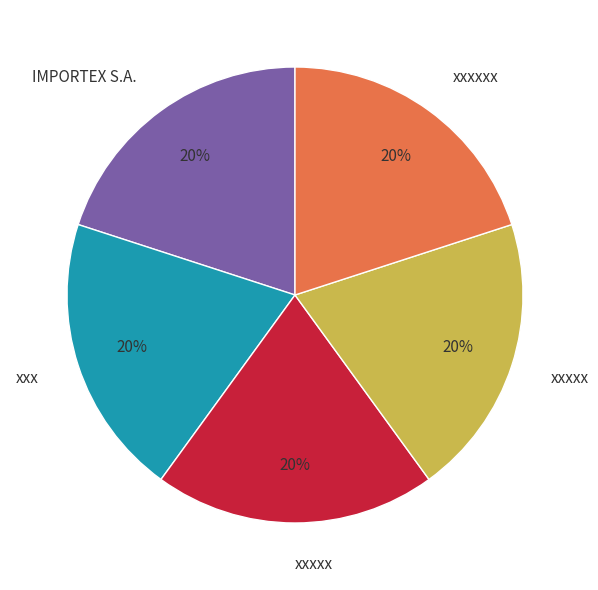

How many slices are in this pie chart?

5